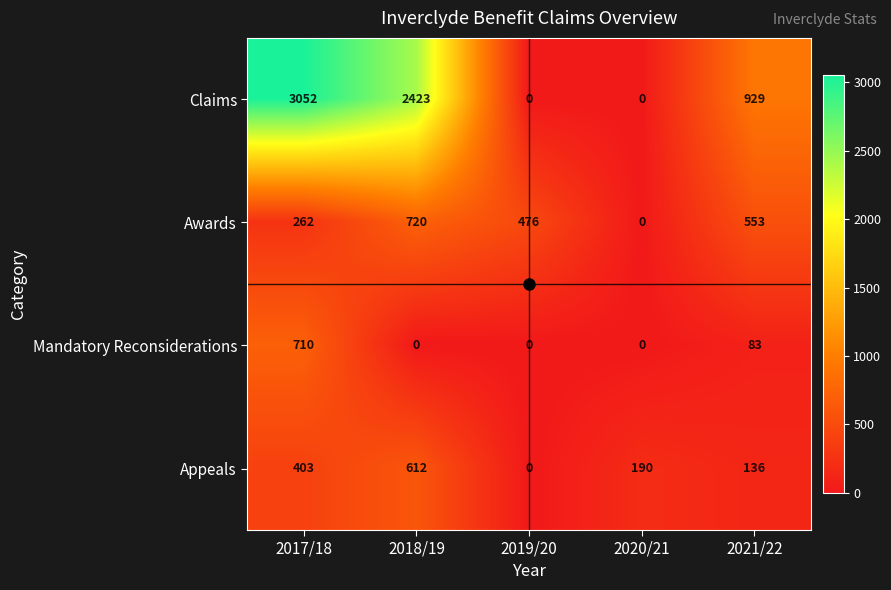

Which series has the largest total across all categories?

Claims